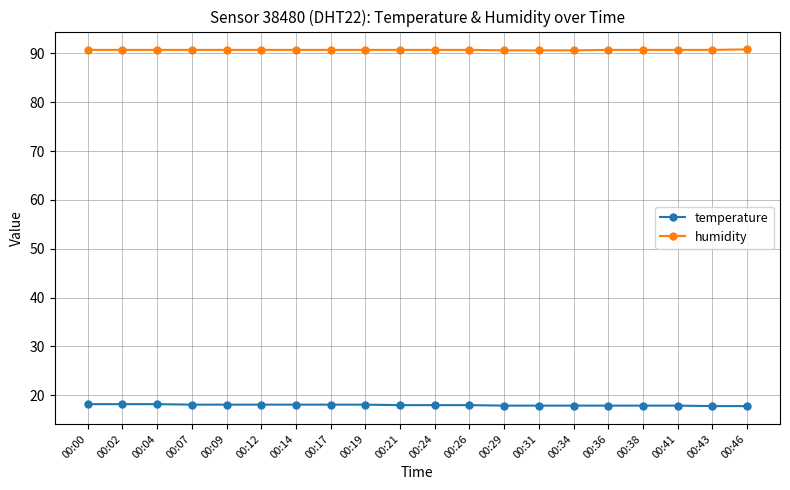

What is the difference between the highest and lowest values at 00:29?

72.7